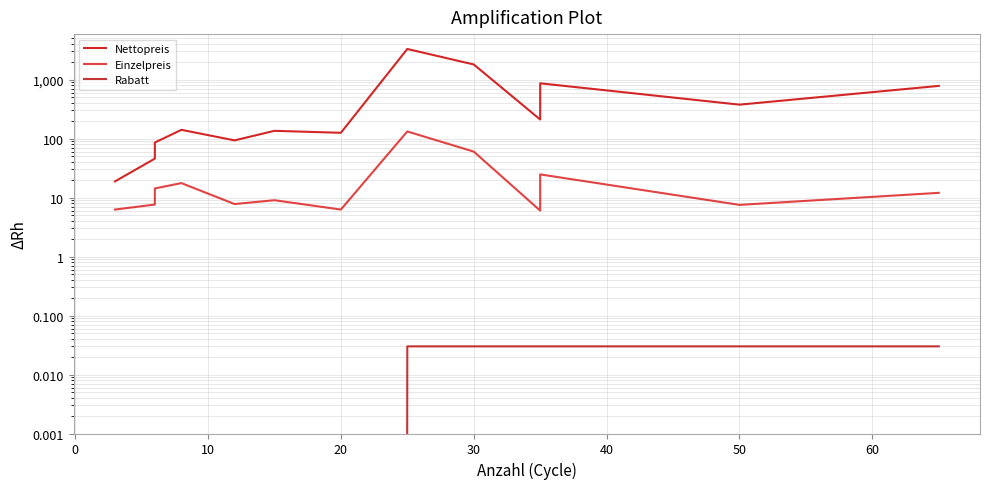

What is the difference between the second highest and second lowest values in the Einzelpreis series?

53.8